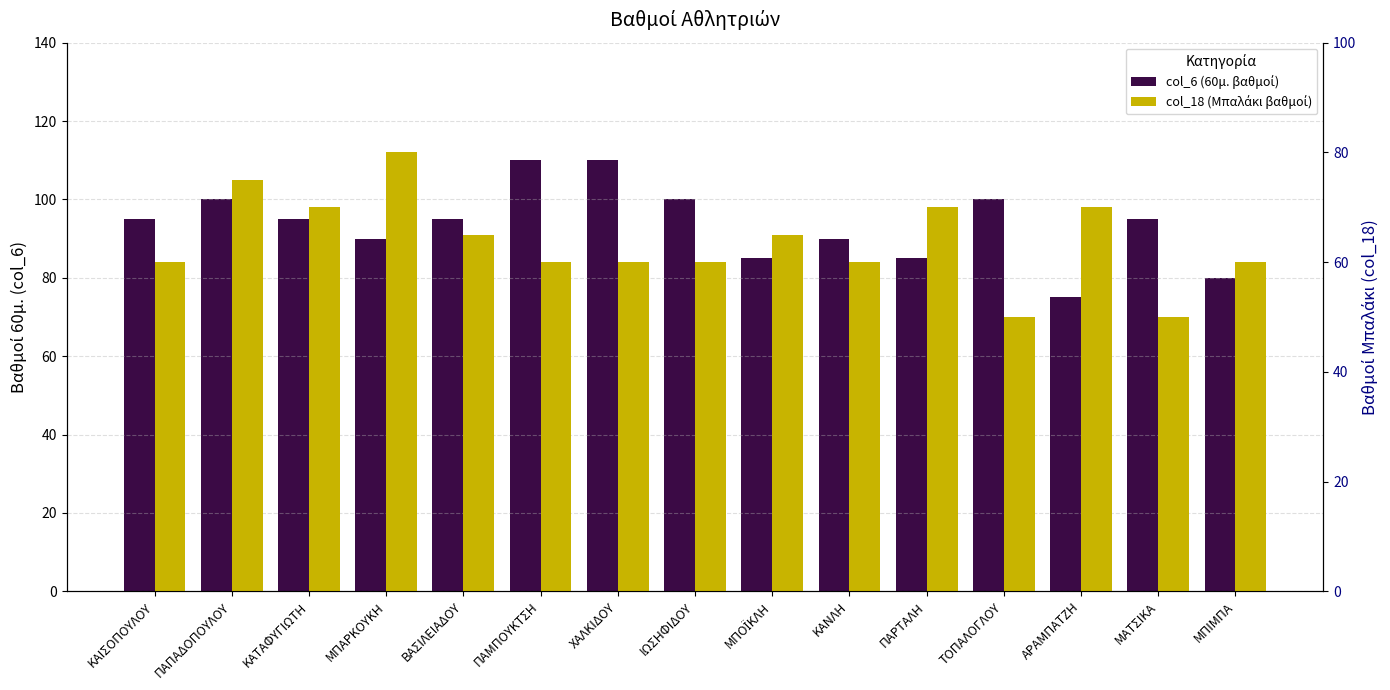

Reading left to right, transcribe all the data shown in this chart.

col_6 (60μ. βαθμοί): 95	100	95	90	95	110	110	100	85	90	85	100	75	95	80
col_18 (Μπαλάκι βαθμοί): 60	75	70	80	65	60	60	60	65	60	70	50	70	50	60